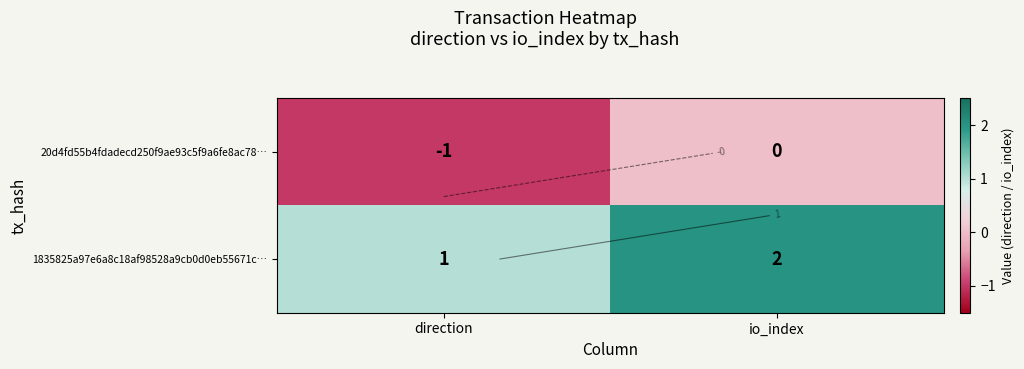

What is the total value across all series at io_index?

2